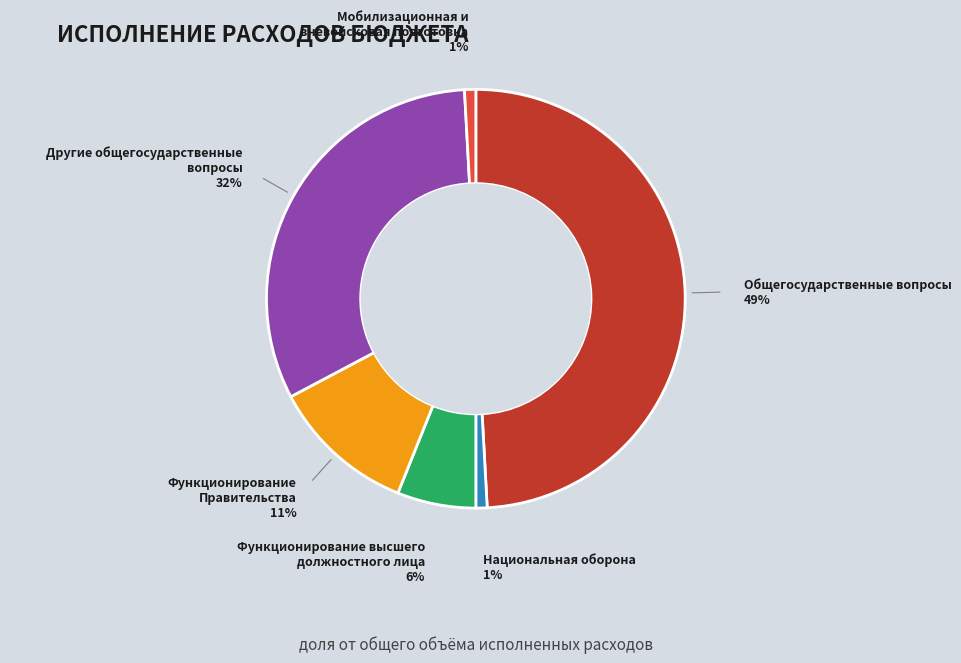

Which has a higher value, Функционирование высшего должностного лица or Общегосударственные вопросы?

Общегосударственные вопросы